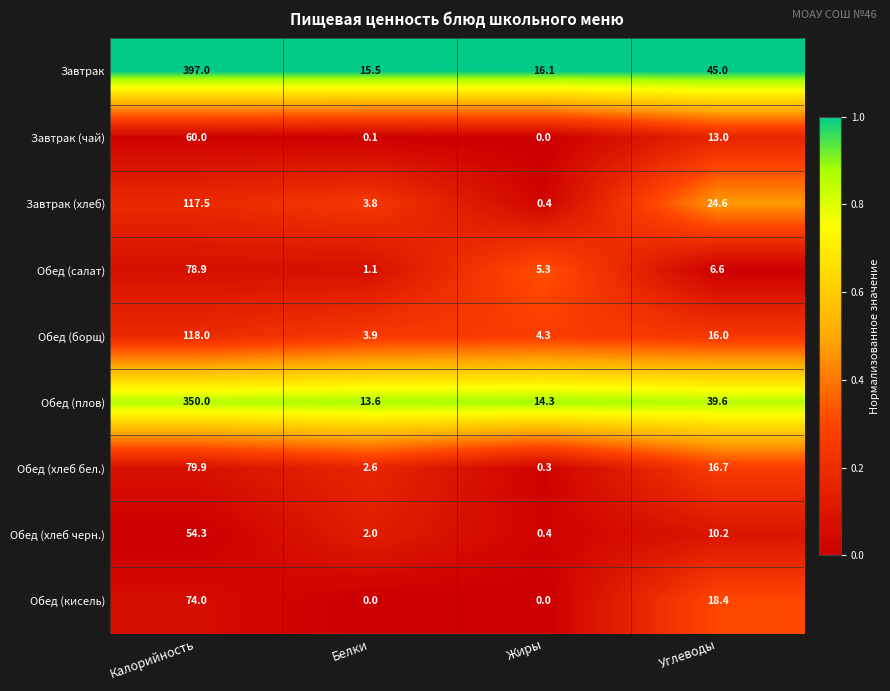

Which series has the largest range (max minus min)?

Завтрак